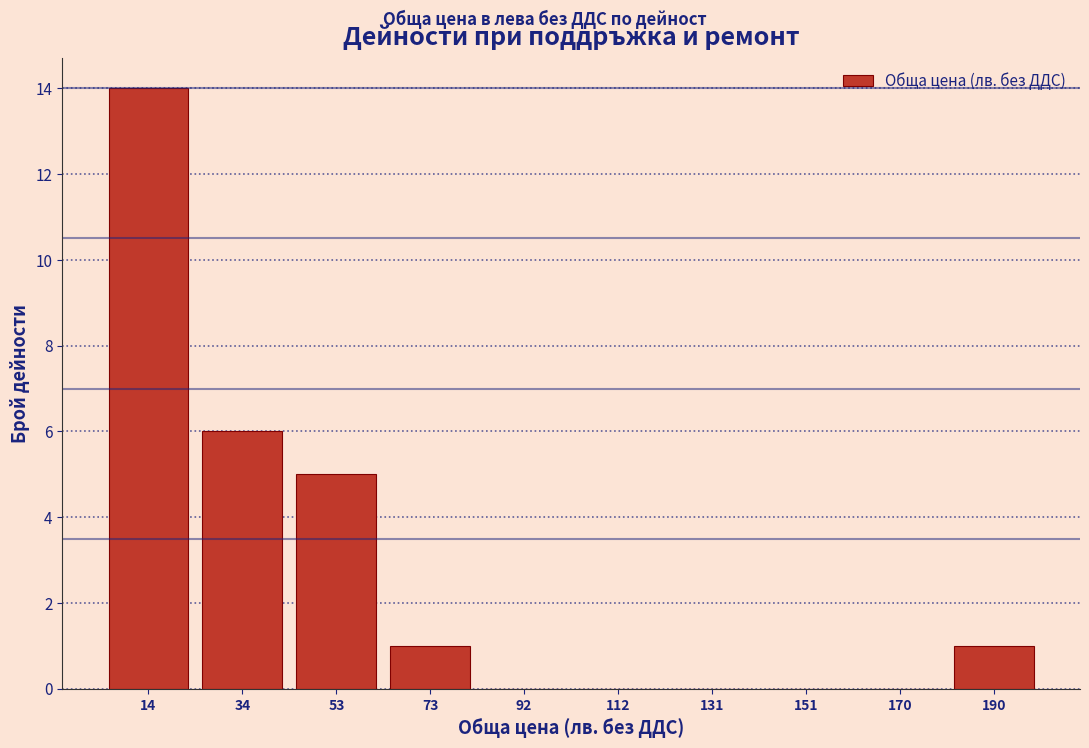

Which range on the x-axis has the tallest bar?

5.0 to 24.5